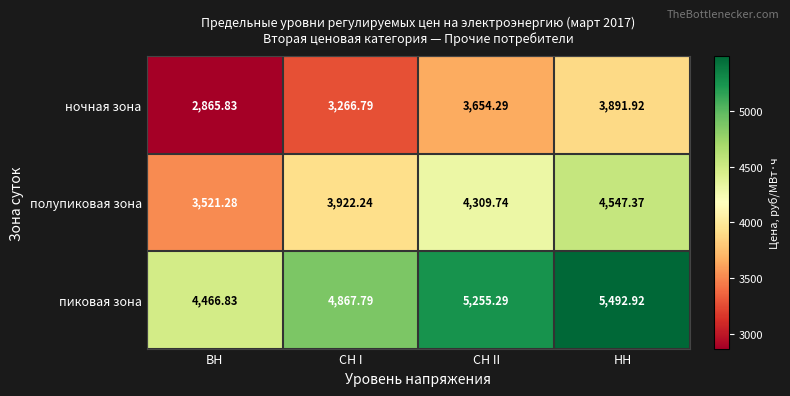

Rank the series by their average value, from highest to lowest.

пиковая зона, полупиковая зона, ночная зона